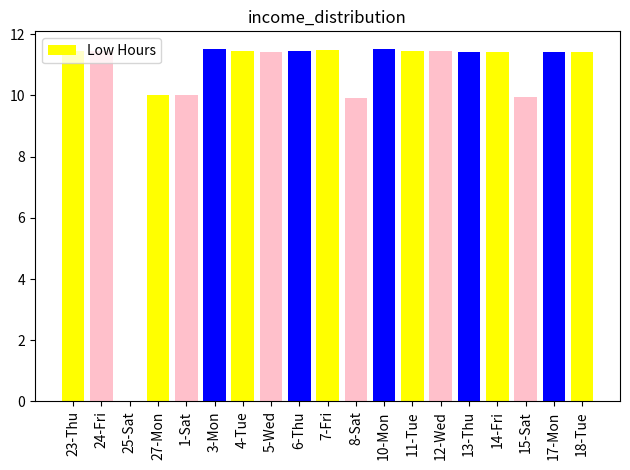

Which has a higher value, 5-Wed or 15-Sat?

5-Wed